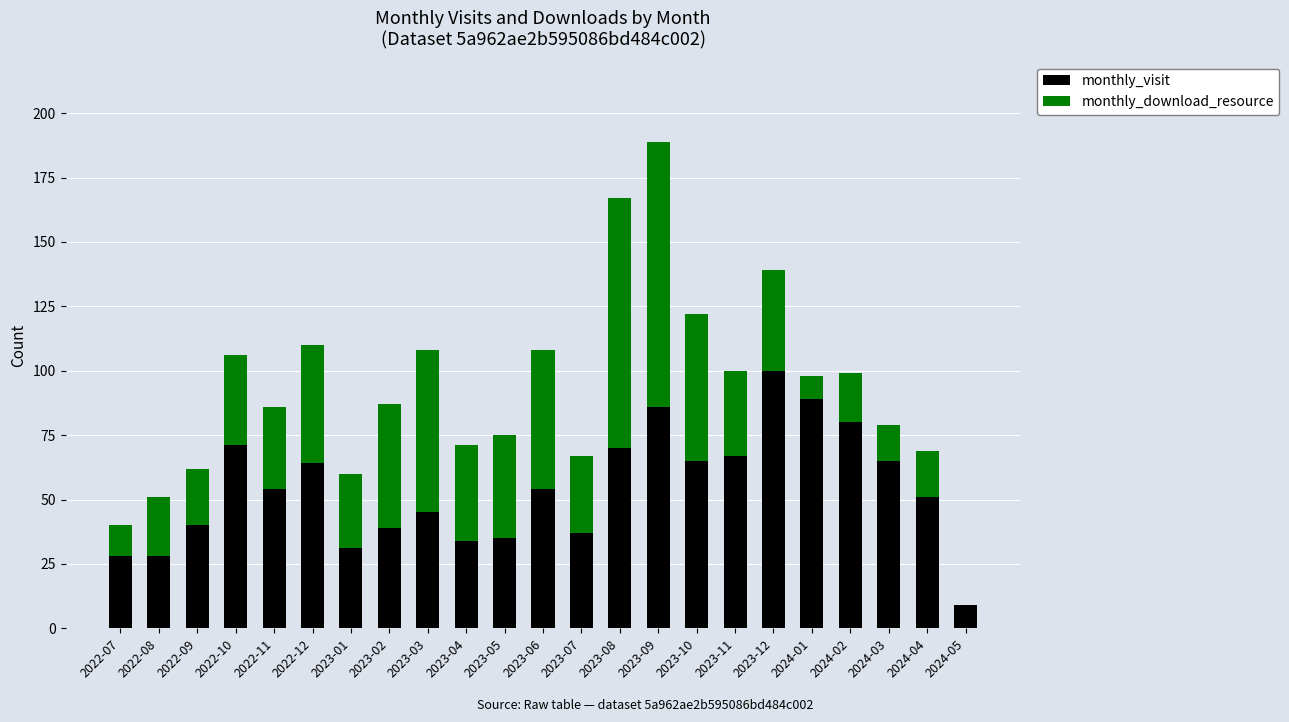

The value of monthly_visit at 2023-02 is 18. True or false?

False